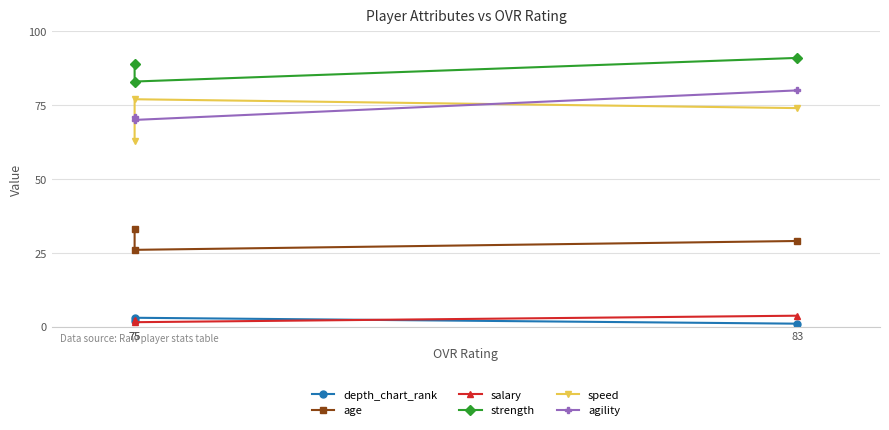

Count the age values in the range 26 to 33.

3